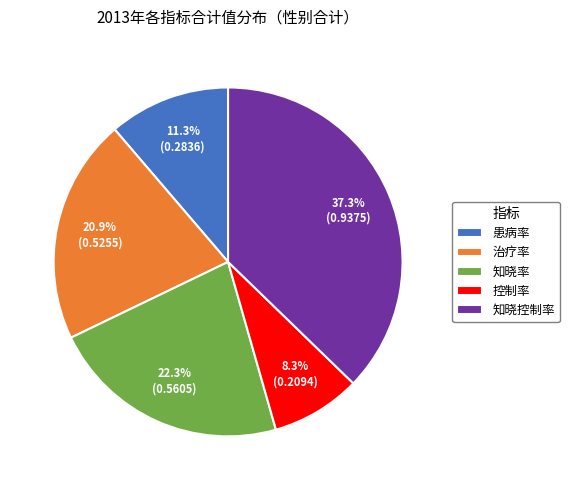

True or false: 控制率 accounts for 3% of the total.

False